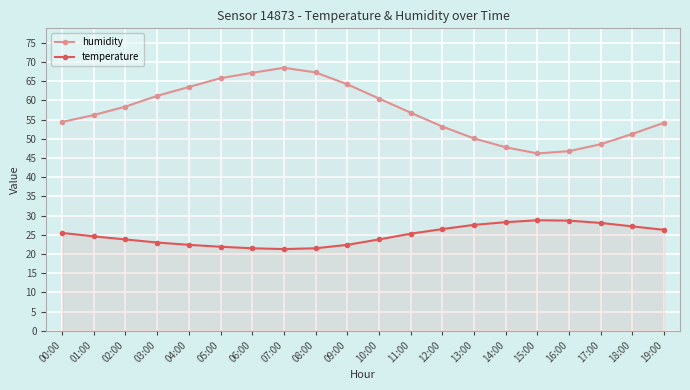

Read the temperature value at 13:00.

27.6